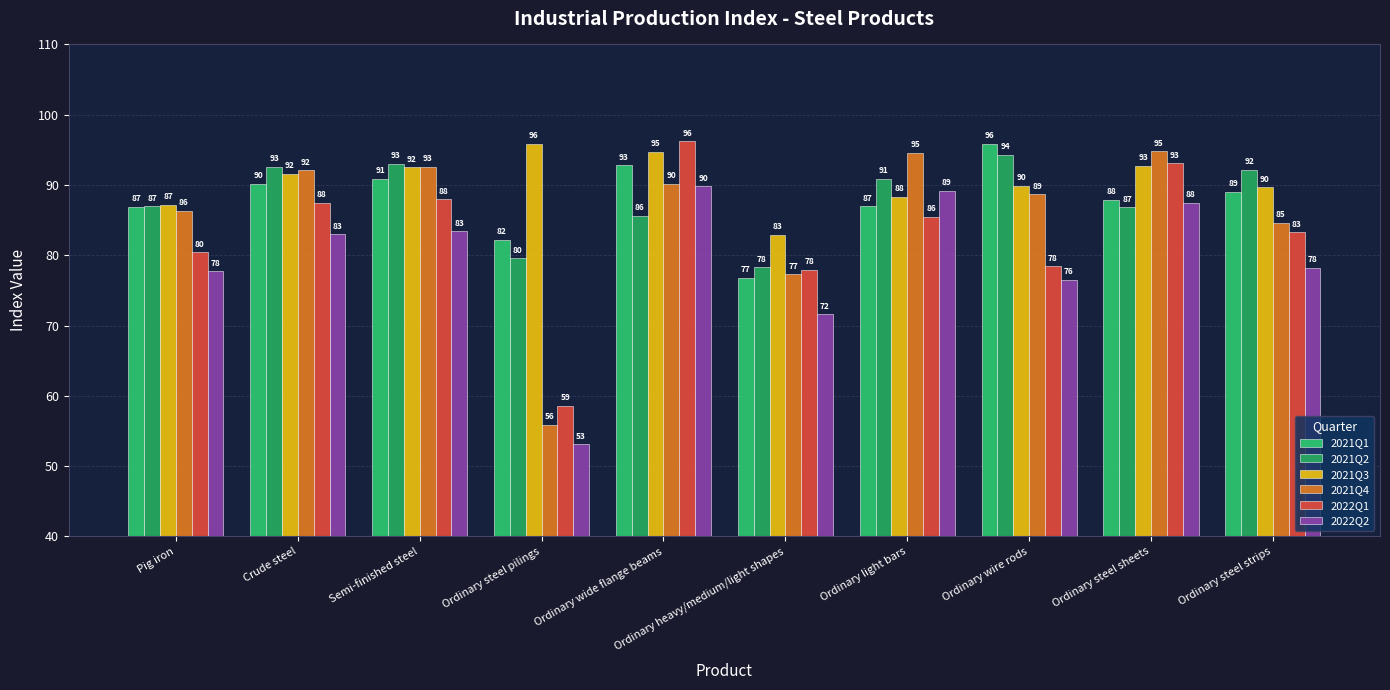

Where does the 2021Q2 series first go above 90?

Crude steel